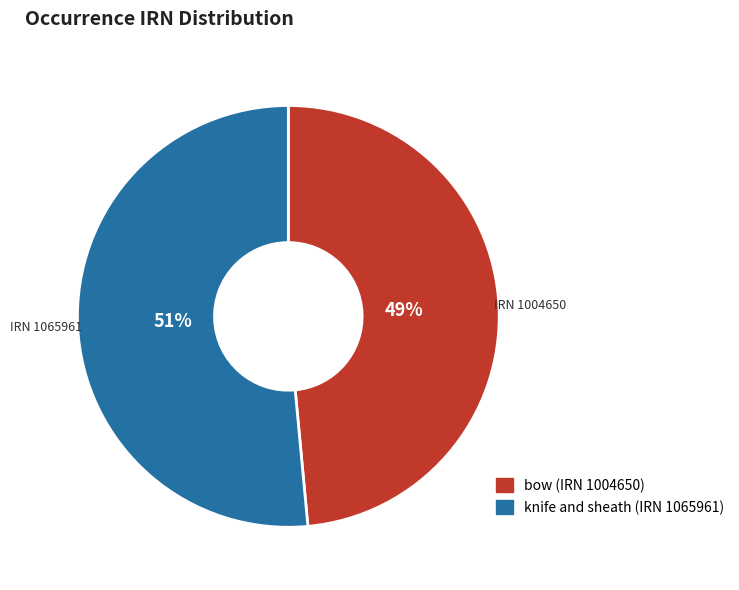

How many segments does this pie chart have?

2